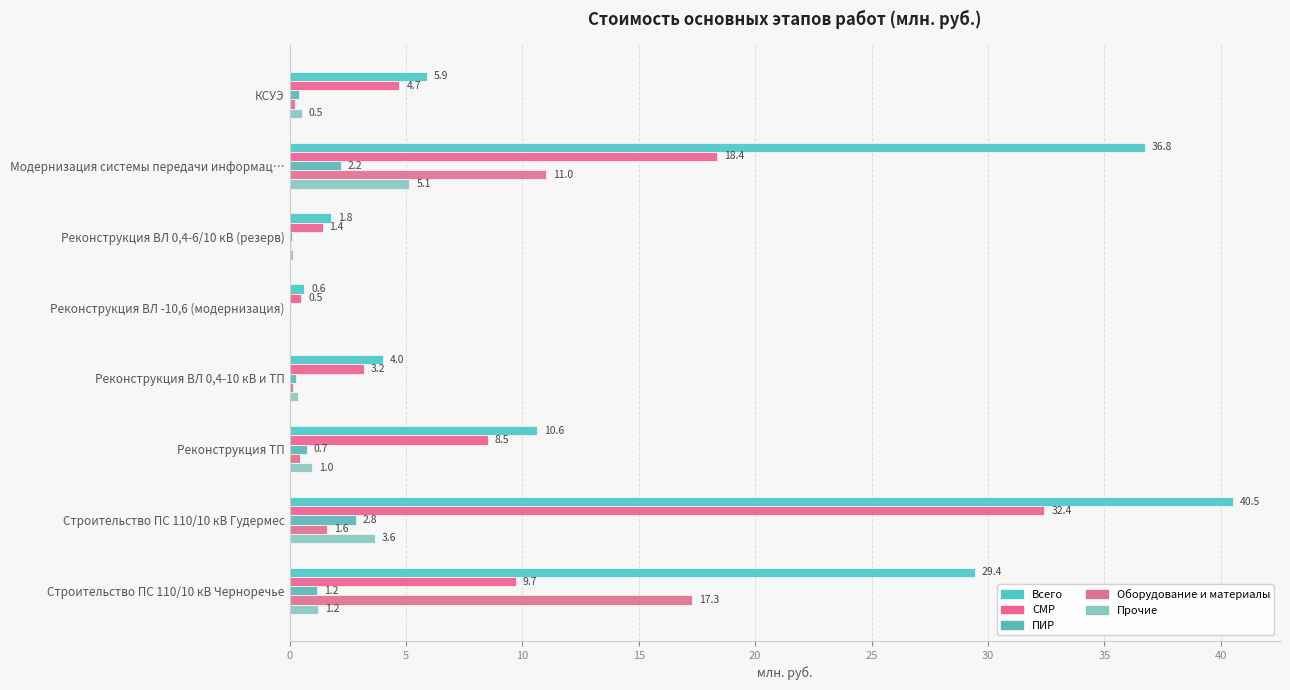

At which label does Оборудование и материалы reach its peak?

Строительство ПС 110/10 кВ Черноречье